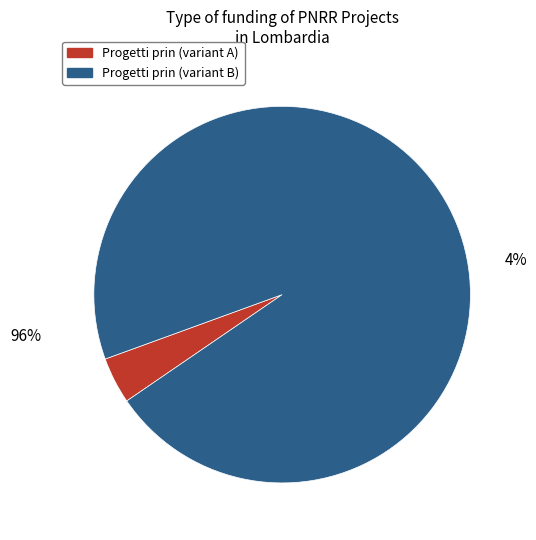

True or false: 14 accounts for 16% of the total.

False